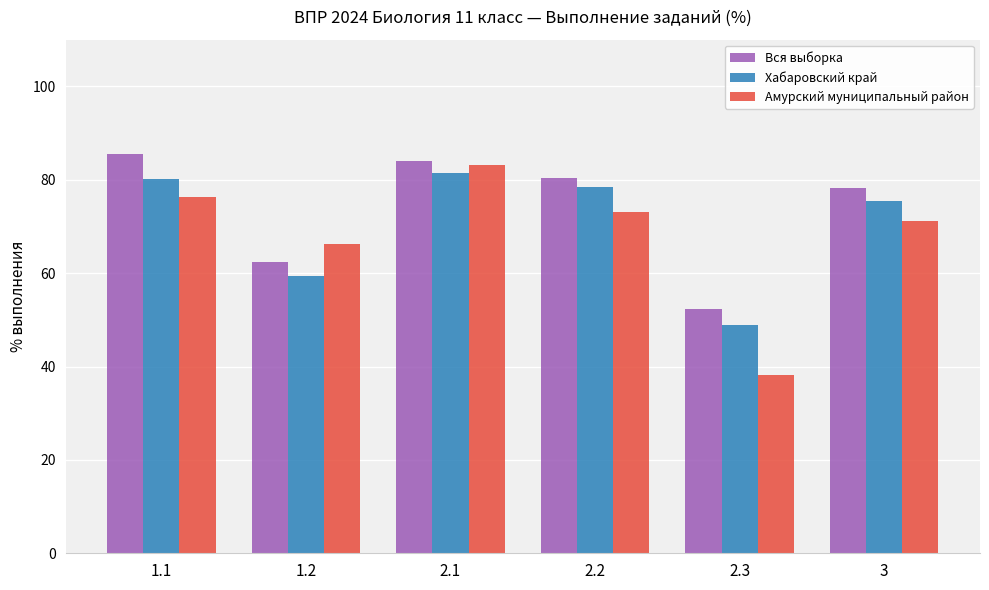

What is the label of the 1st bar from the right?

3